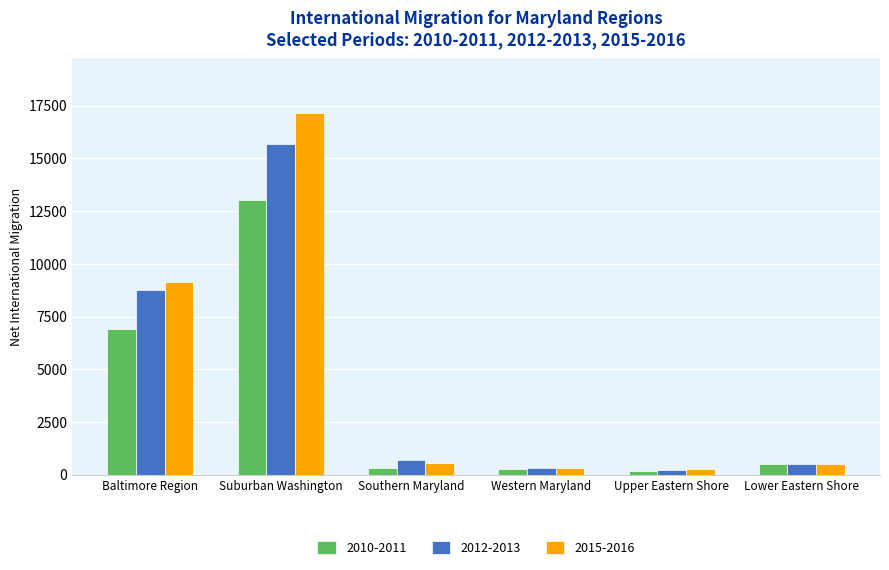

Which series has the largest range (max minus min)?

2015-2016